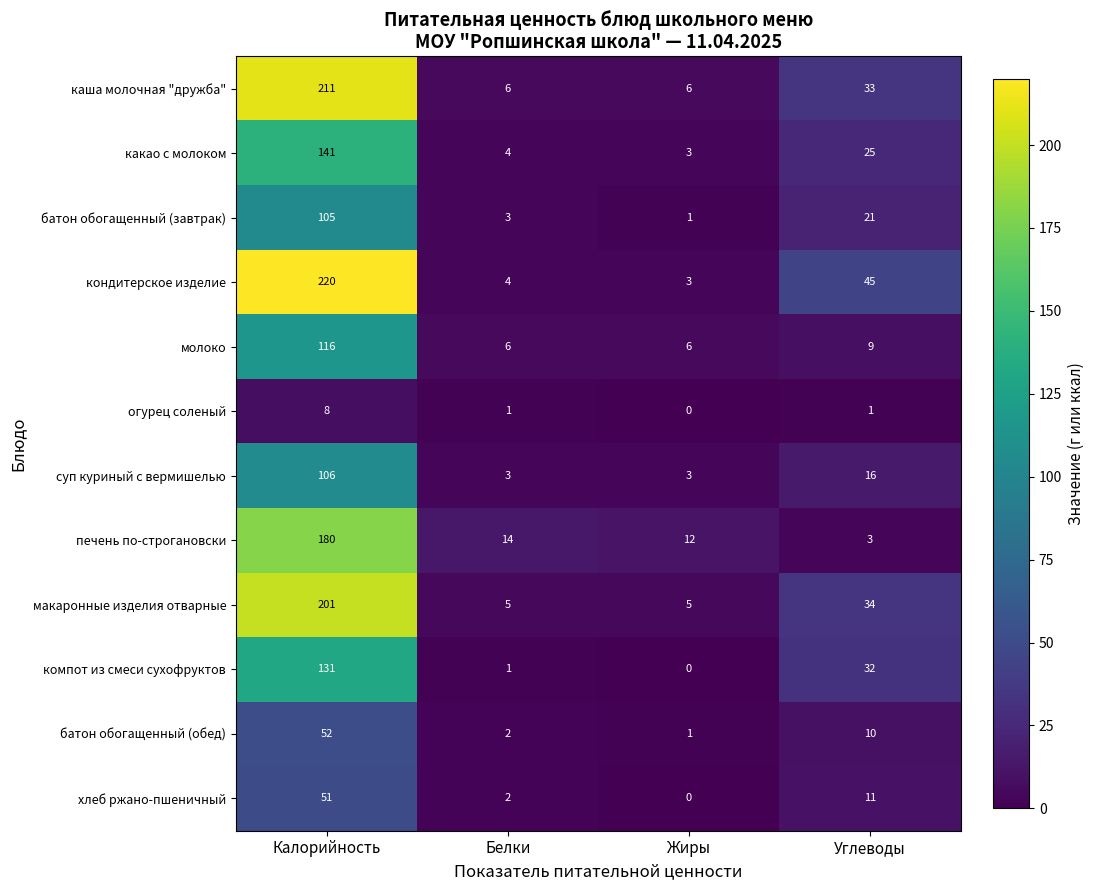

Which series has the largest total across all categories?

кондитерское изделие